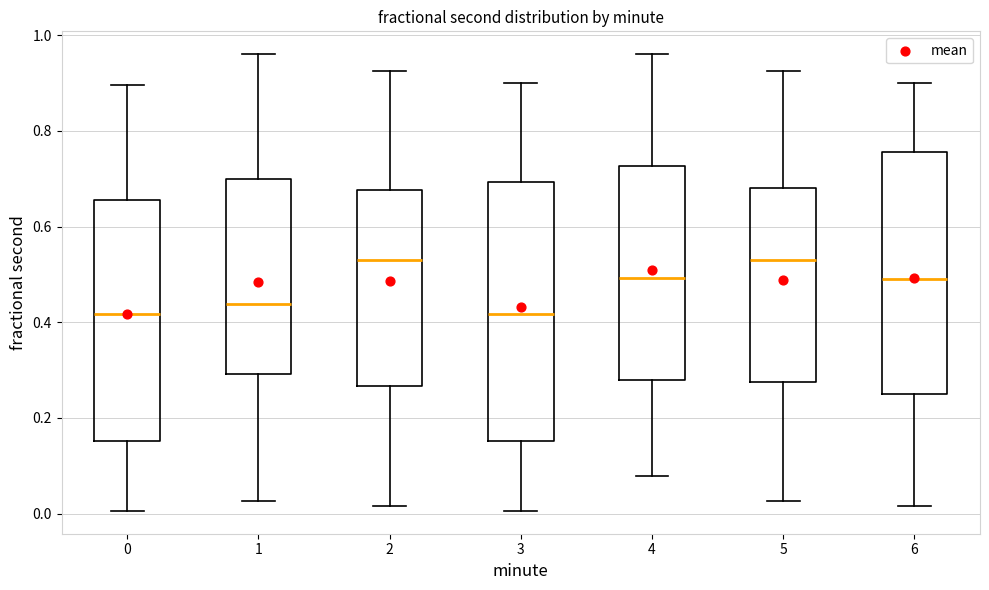

Comparing the boxes themselves (not the whiskers), which one is the tallest?

3